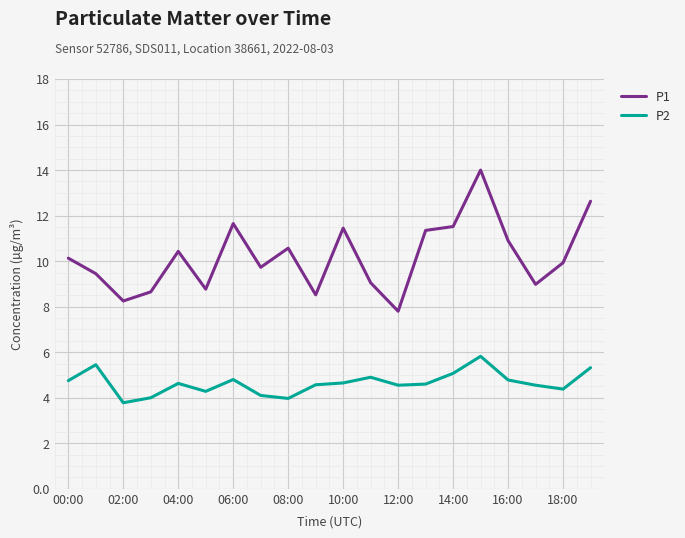

True or false: P1 and P2 intersect in this chart.

False